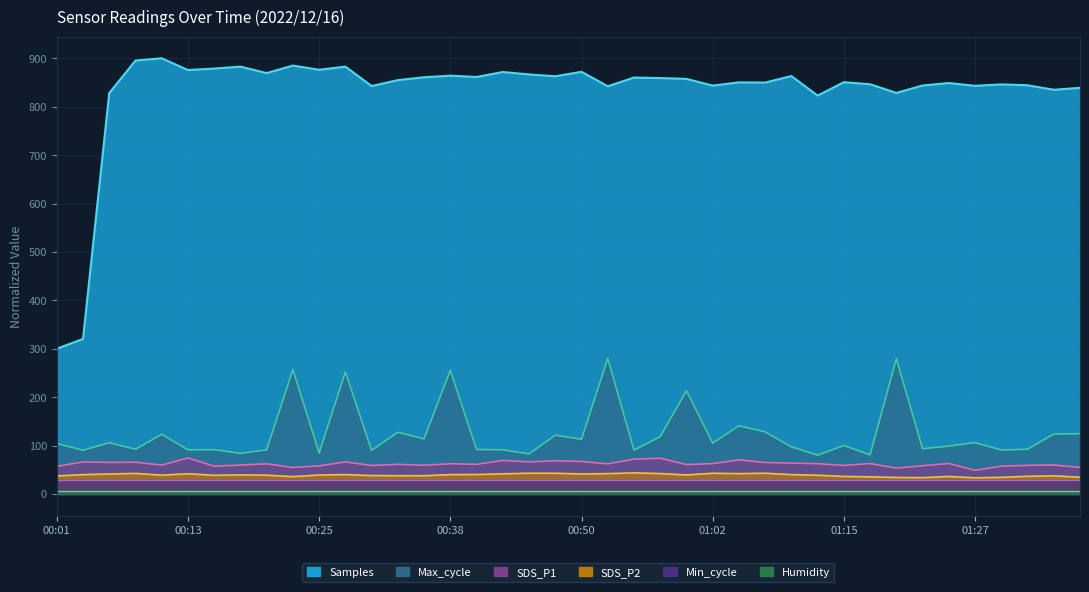

True or false: SDS_P2 and Samples intersect in this chart.

False